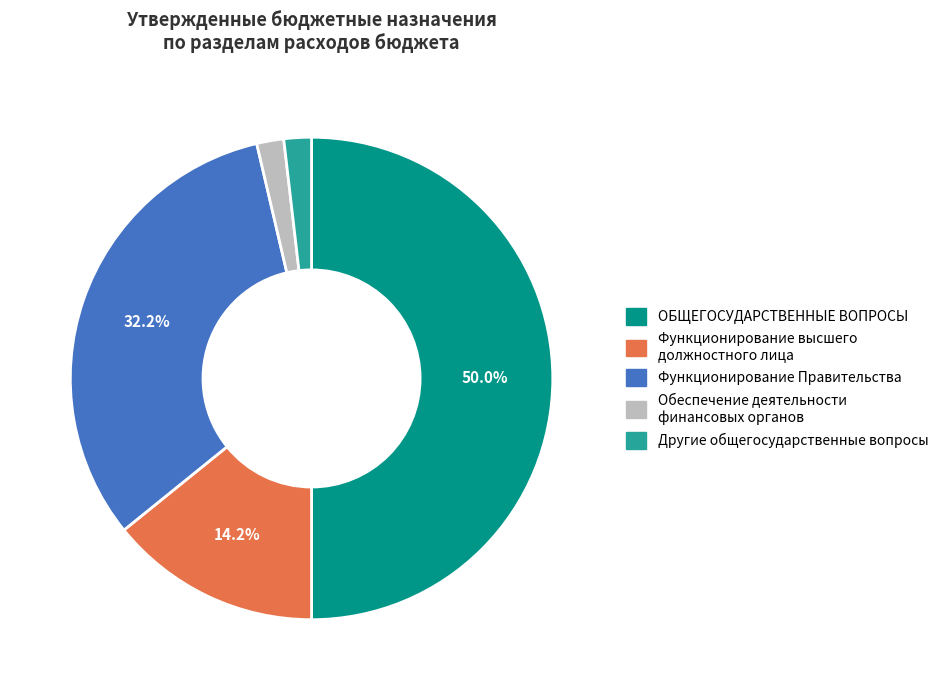

To the nearest percent, what is the average slice percentage?

20%